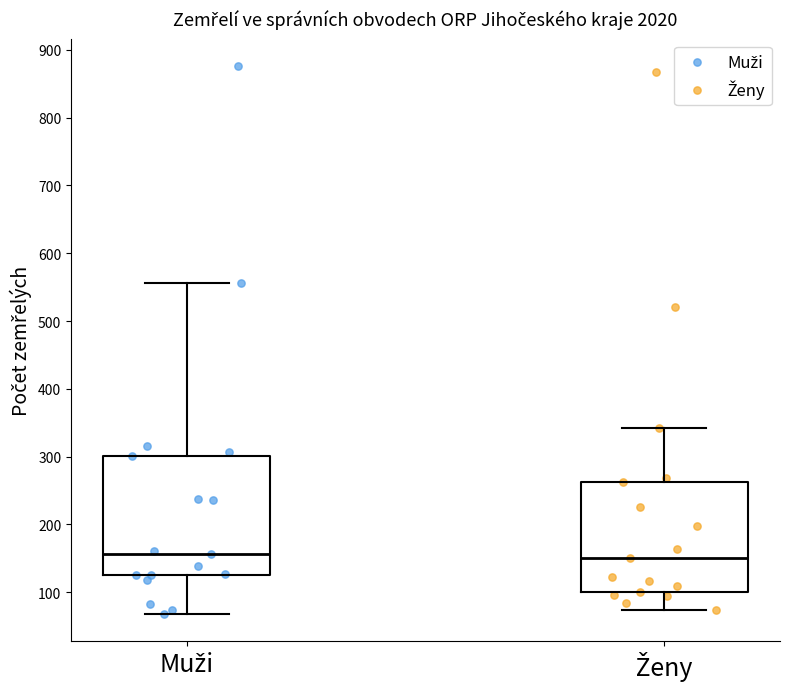

Comparing the boxes themselves (not the whiskers), which one is the tallest?

Muži